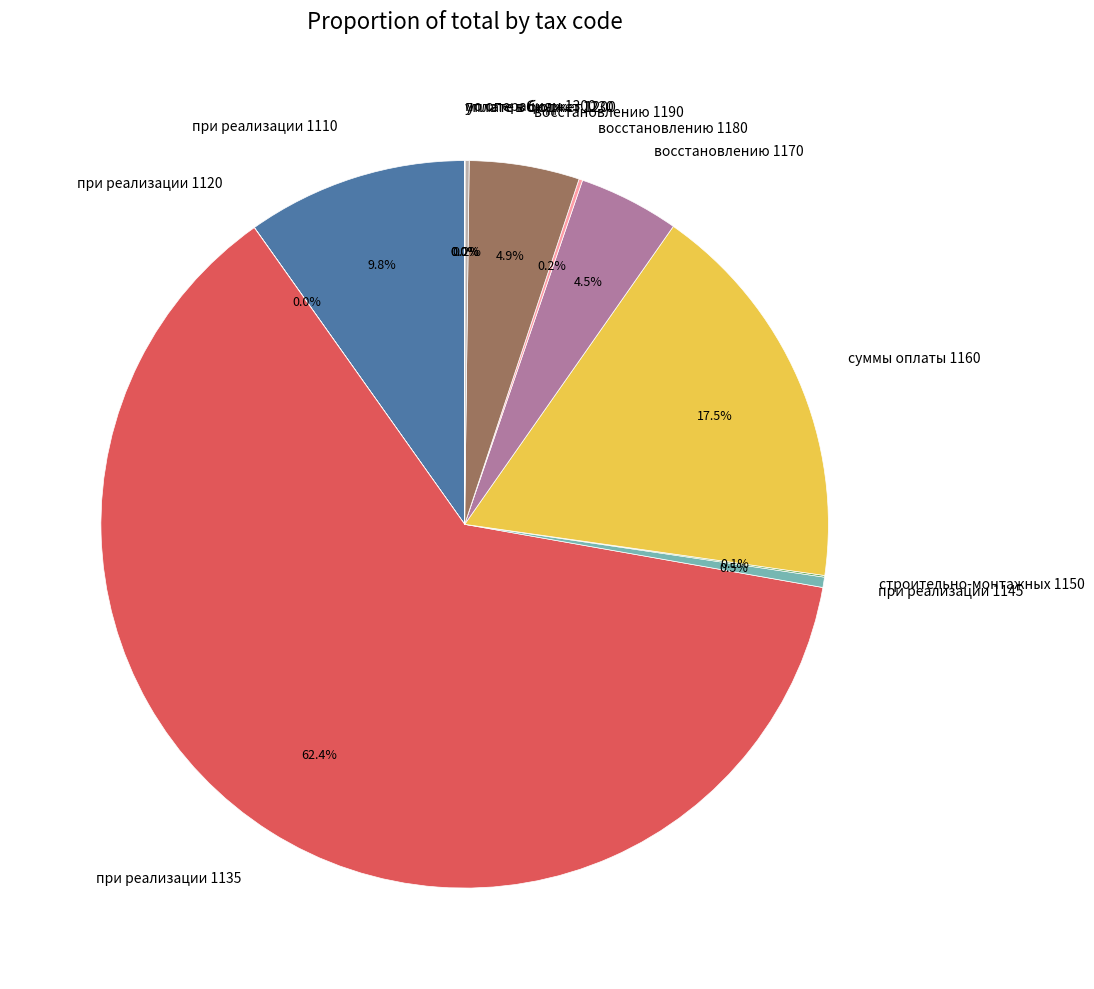

Does any single category account for the majority?

Yes